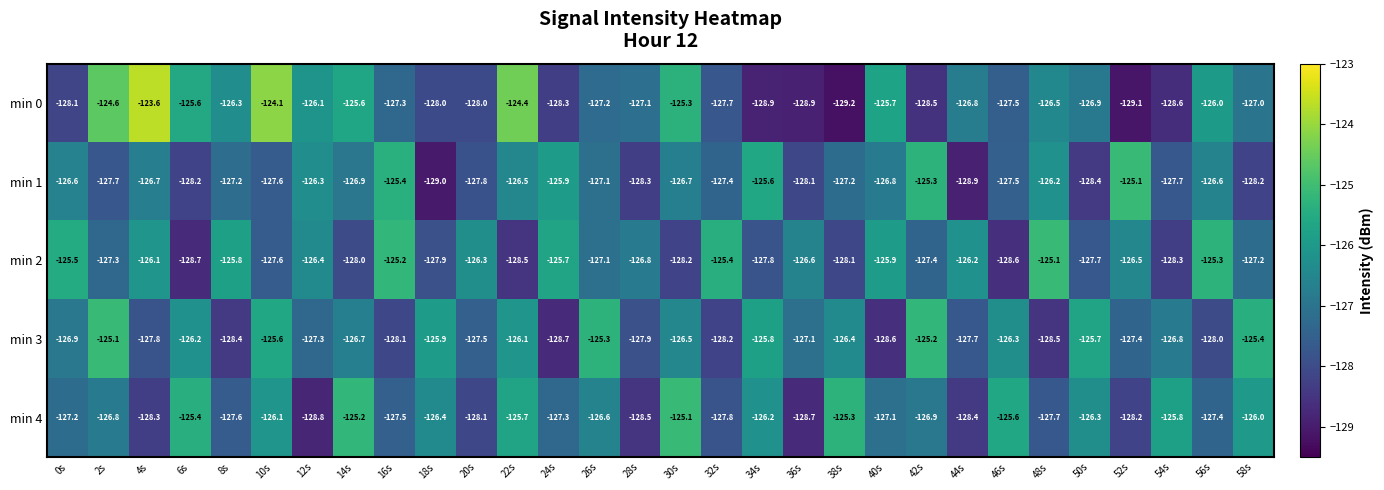

At which label does min 1 first exceed -127?

0s